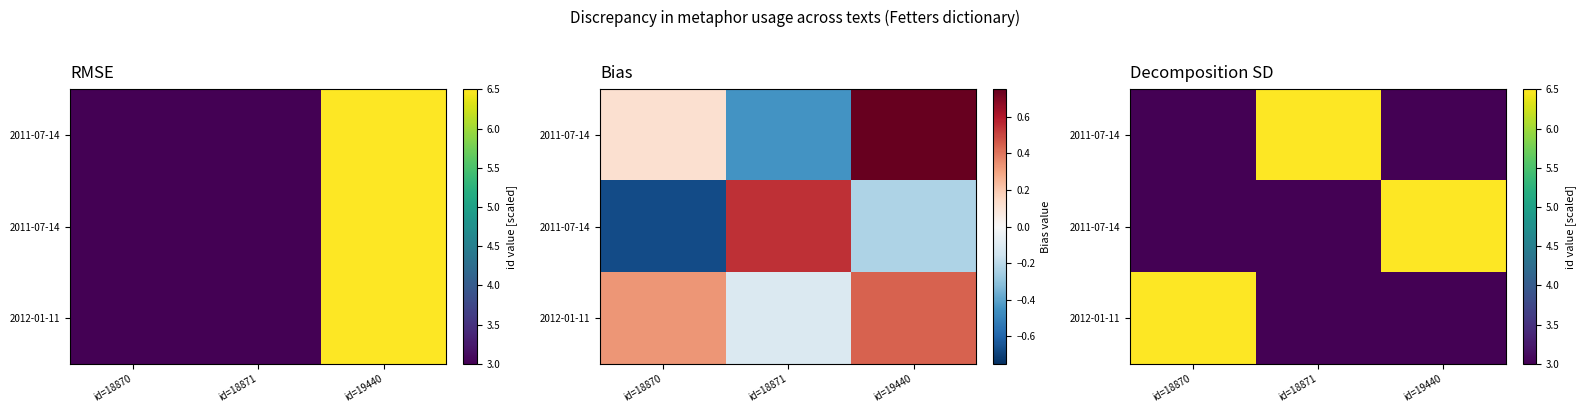

What is the total value across all series at id=18870?

12.5